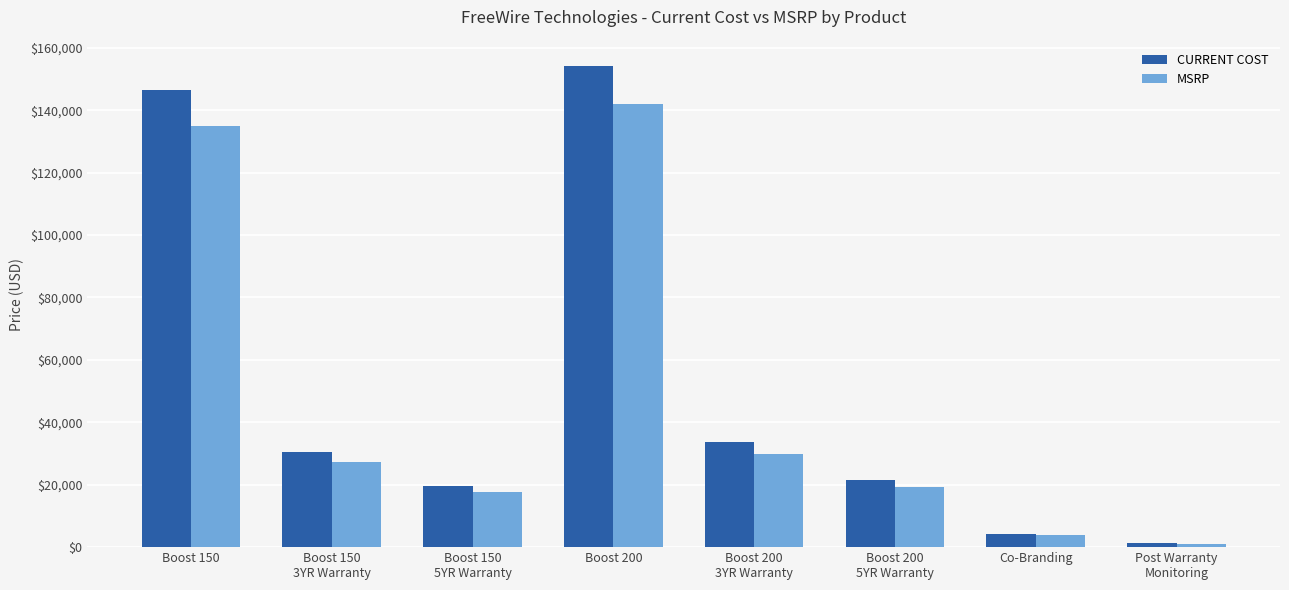

What position from the right is Boost 200?

5